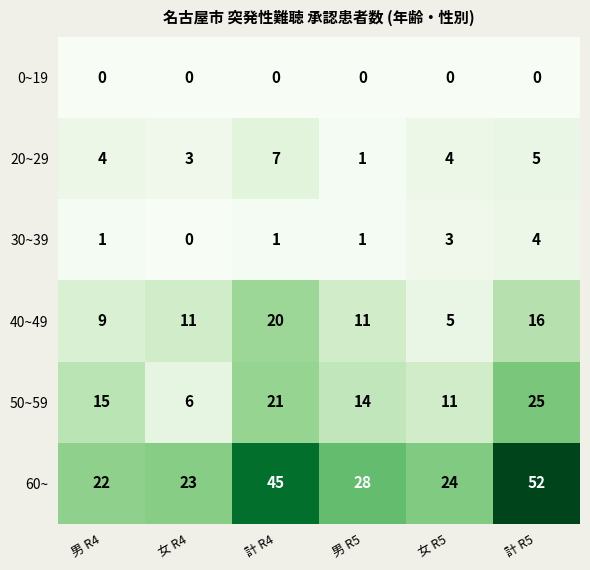

What is the approximate value of 50~59 at 計 R5?

25